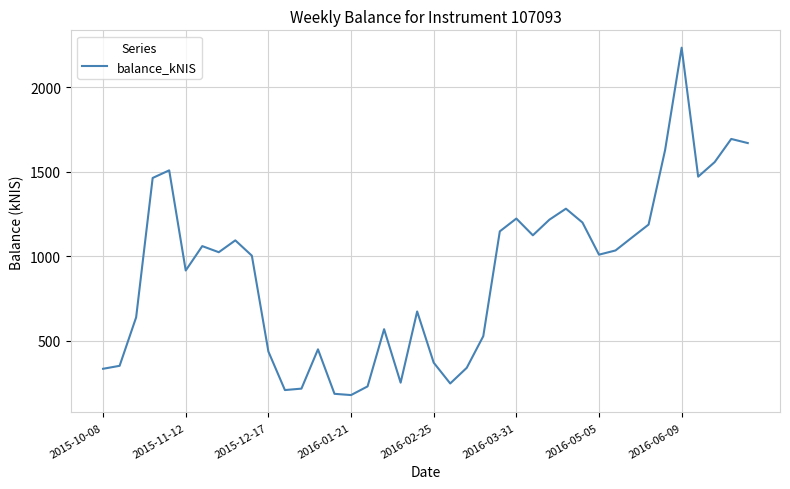

True or false: there are more than 0 points higher than both neighbors.

True